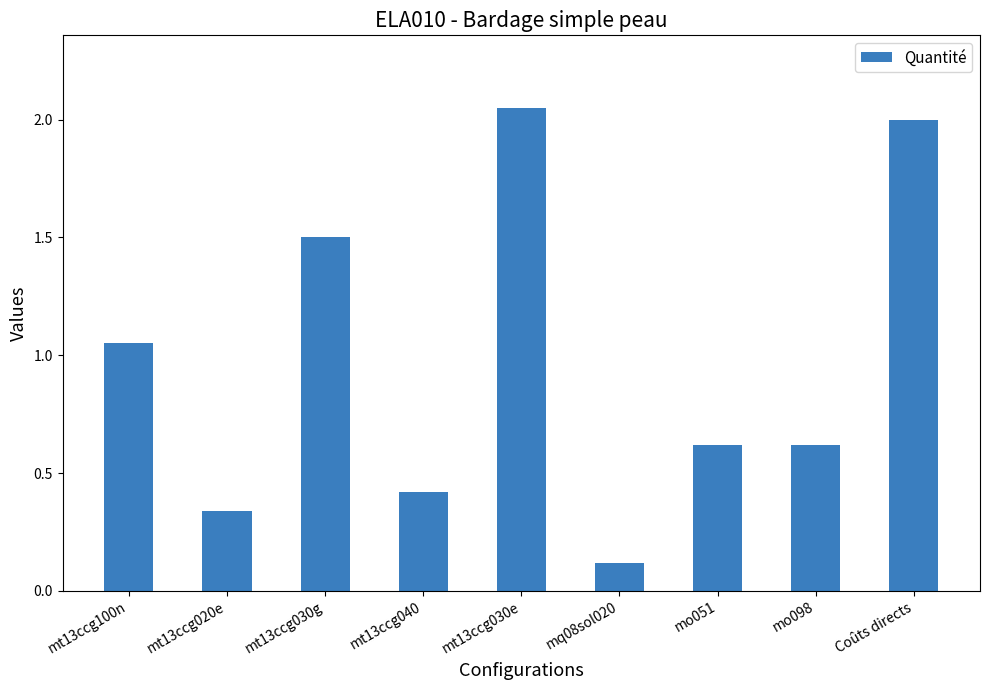

Which category has the lowest value across all series?

mq08sol020